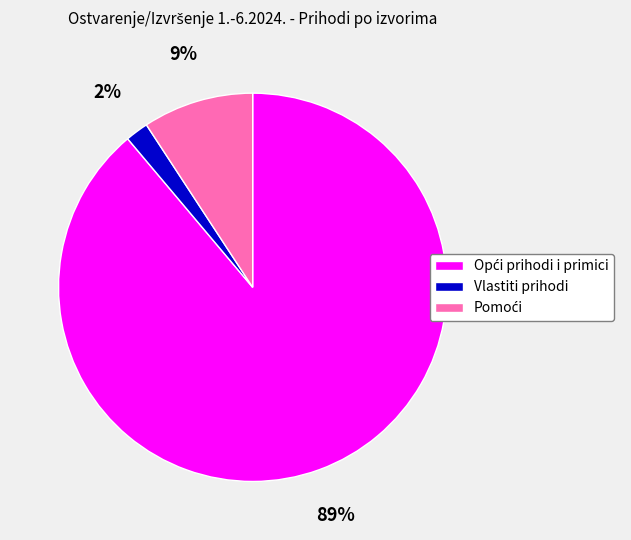

To the nearest percent, what is the difference between the largest and smallest slice percentages?

87%